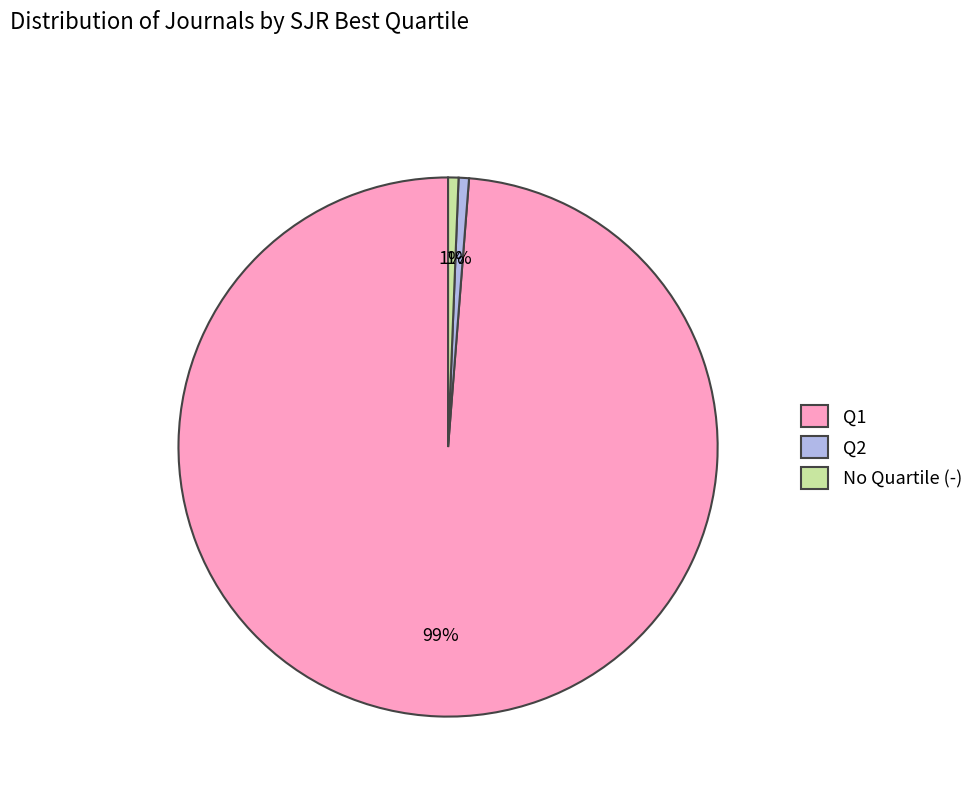

To the nearest percent, what is the combined percentage of Q2 and Q1?

99%